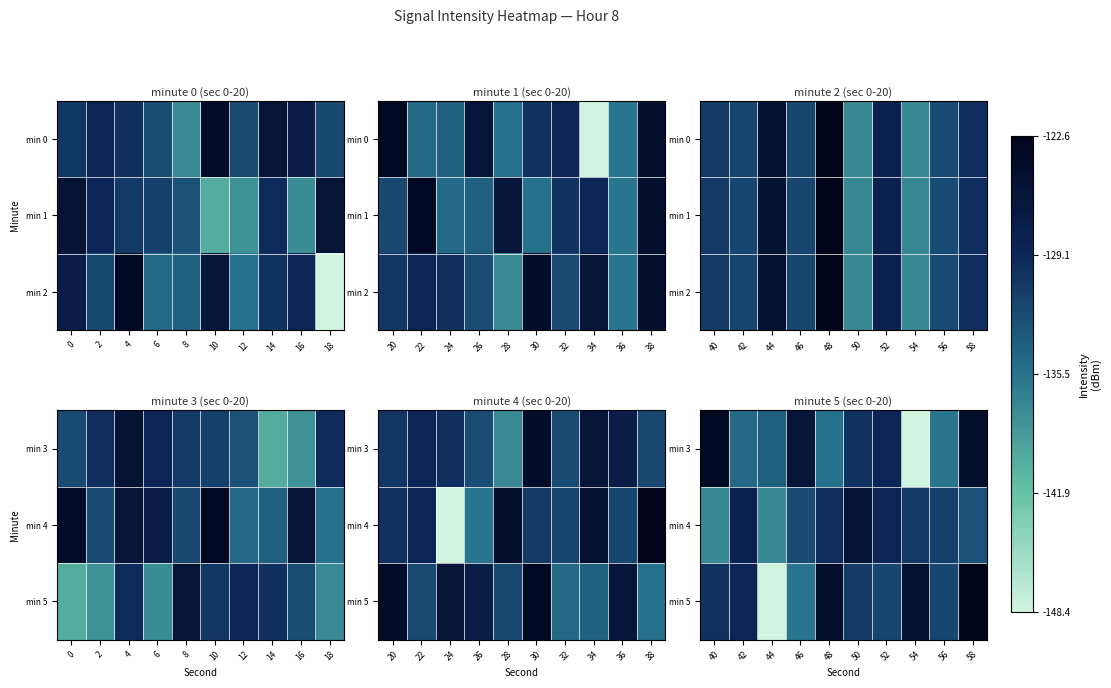

How many categories are shown in the chart?

10